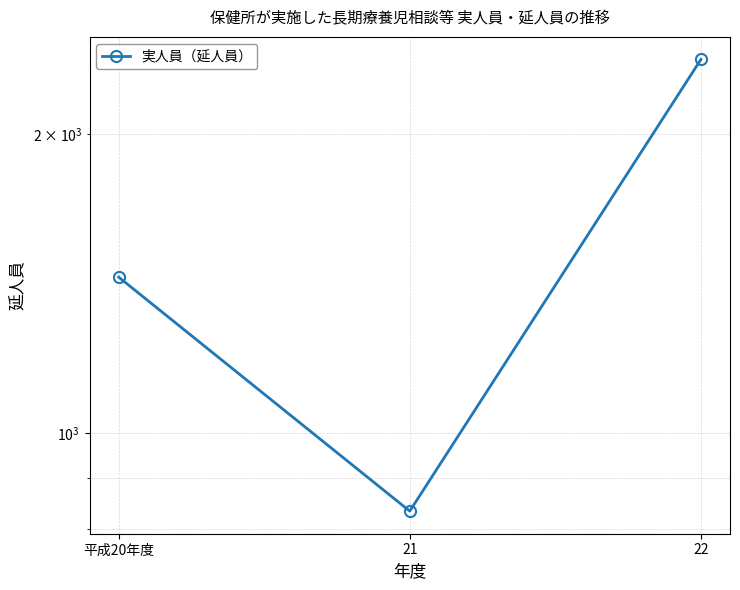

Which category has the lowest value across all series?

21